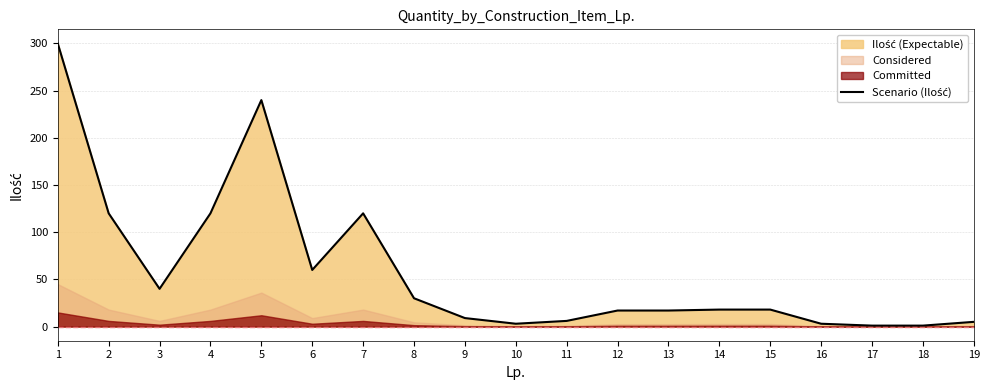

What is the change in value from 16 to 18?

-2